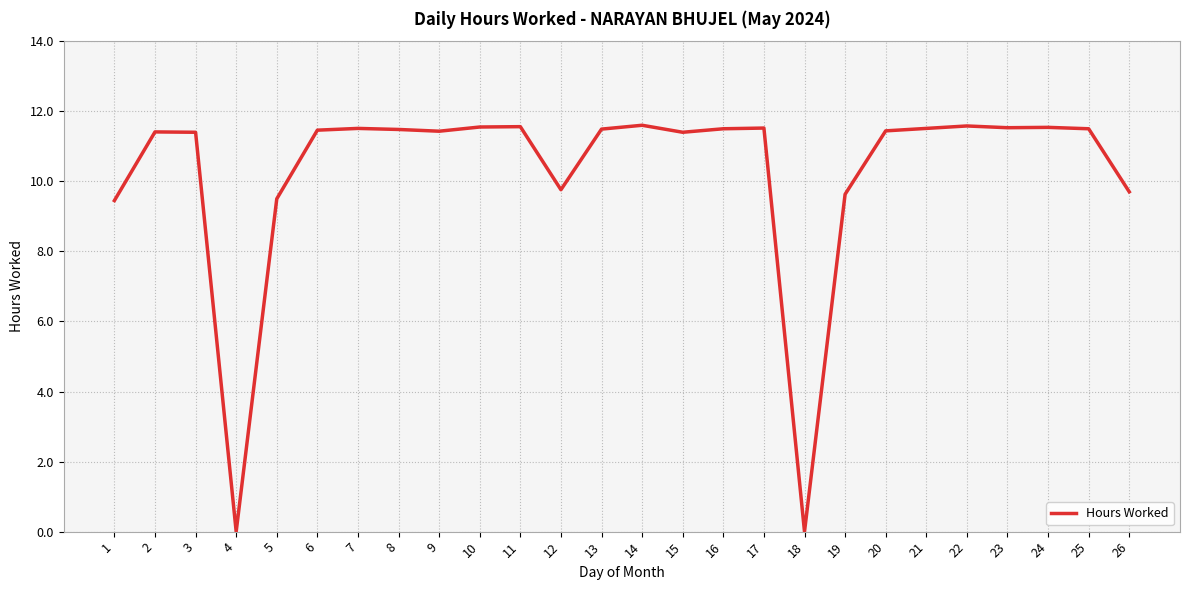

What is the change in value from 11 to 19?

-1.9